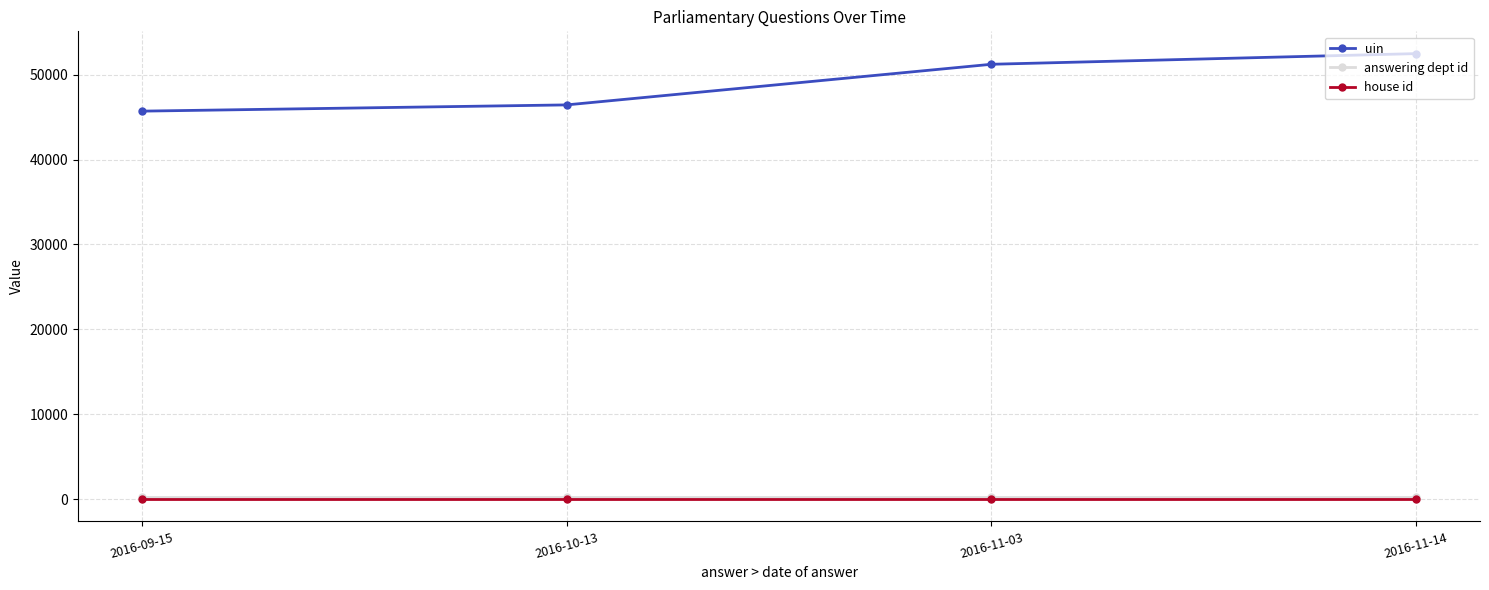

True or false: answering dept id and uin intersect in this chart.

False